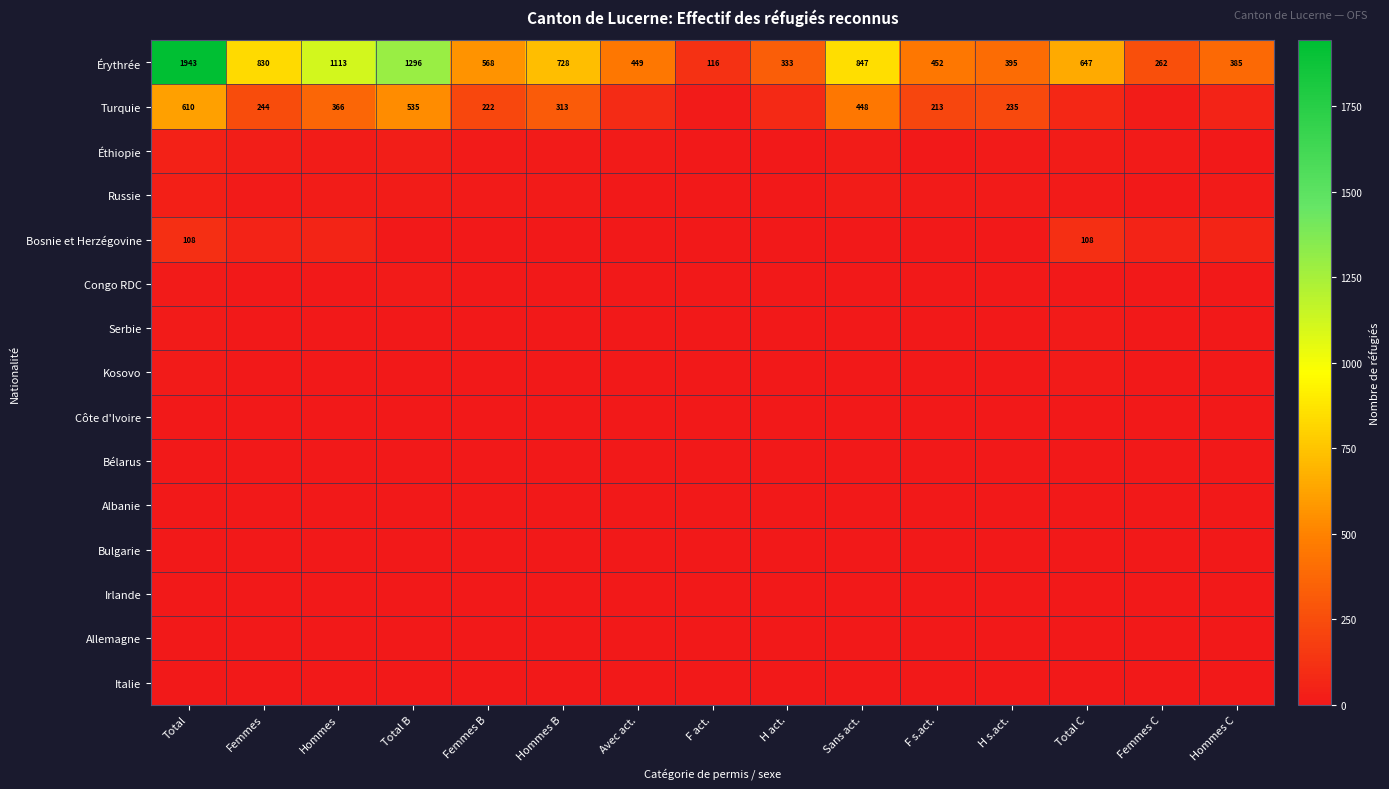

Rank the categories by Érythrée value from highest to lowest.

Total, Total B, Hommes, Sans act., Femmes, Hommes B, Total C, Femmes B, F s.act., Avec act., H s.act., Hommes C, H act., Femmes C, F act.